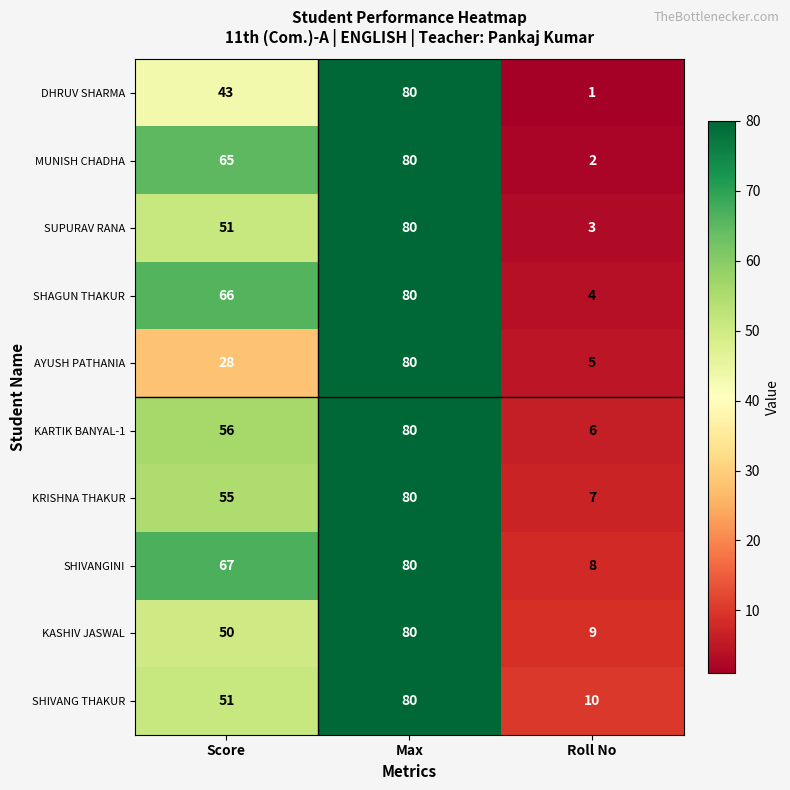

The value of SHIVANGINI at Max is 80. True or false?

True